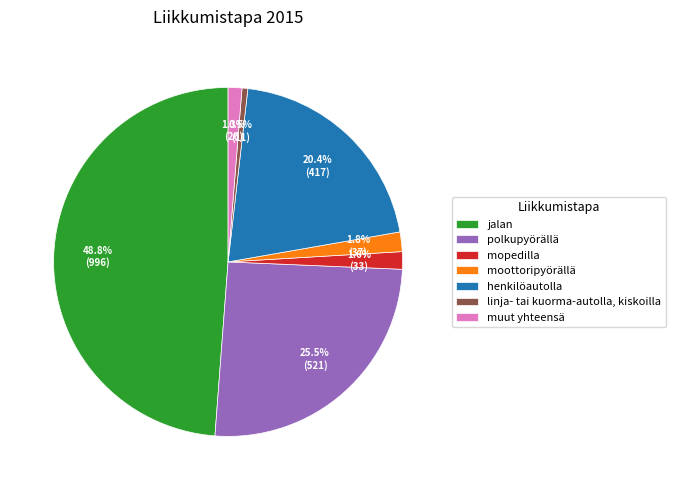

To the nearest percent, what is the combined percentage of jalan and linja- tai kuorma-autolla, kiskoilla?

49%